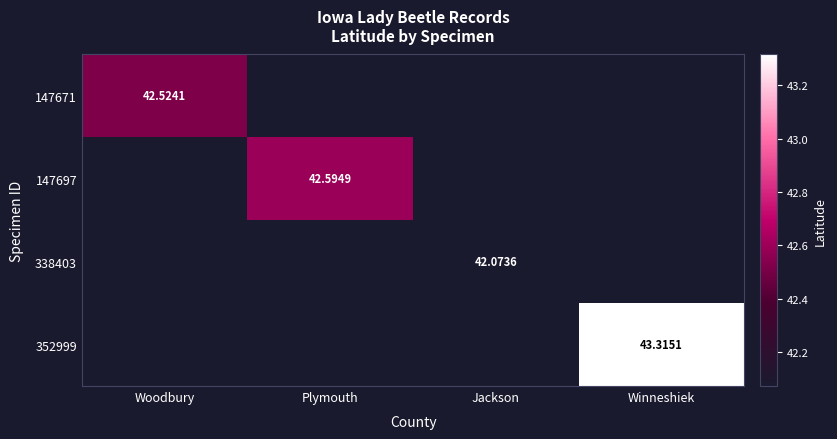

The value of 147697 at Plymouth is 67.1. True or false?

False